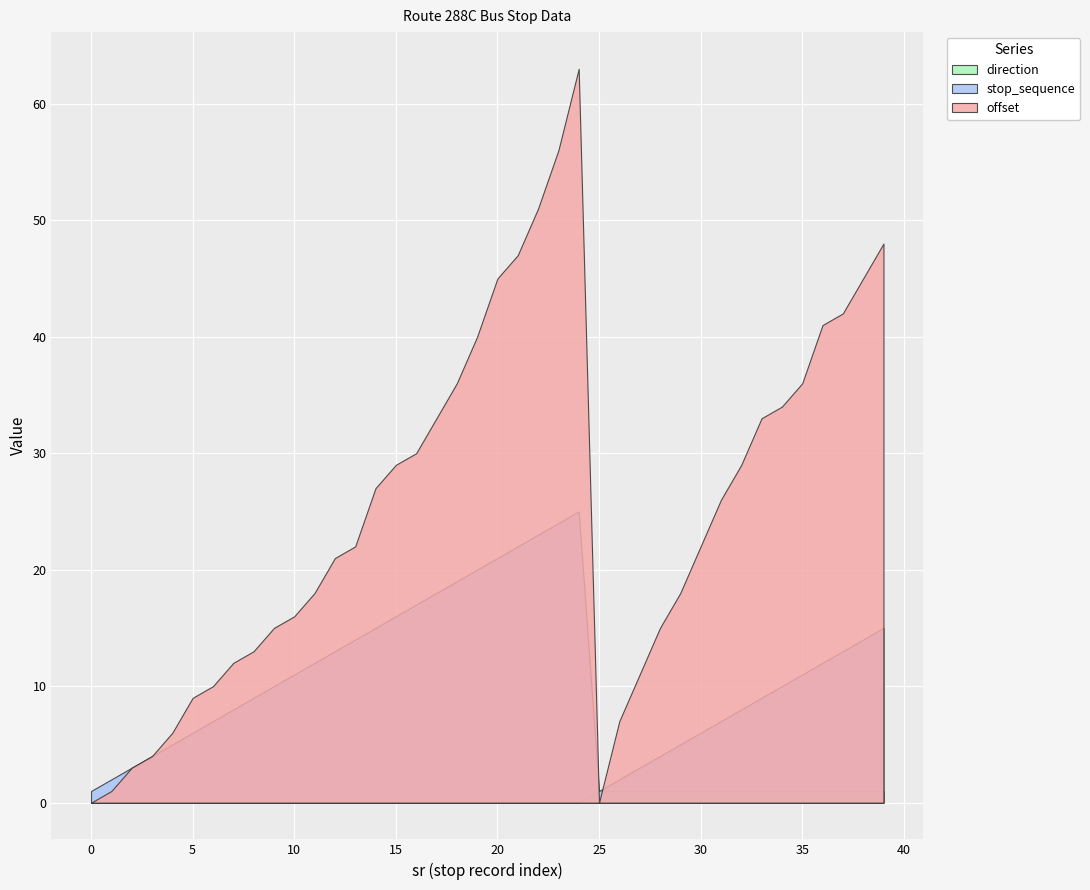

At which category is the sum across all series the highest?

24